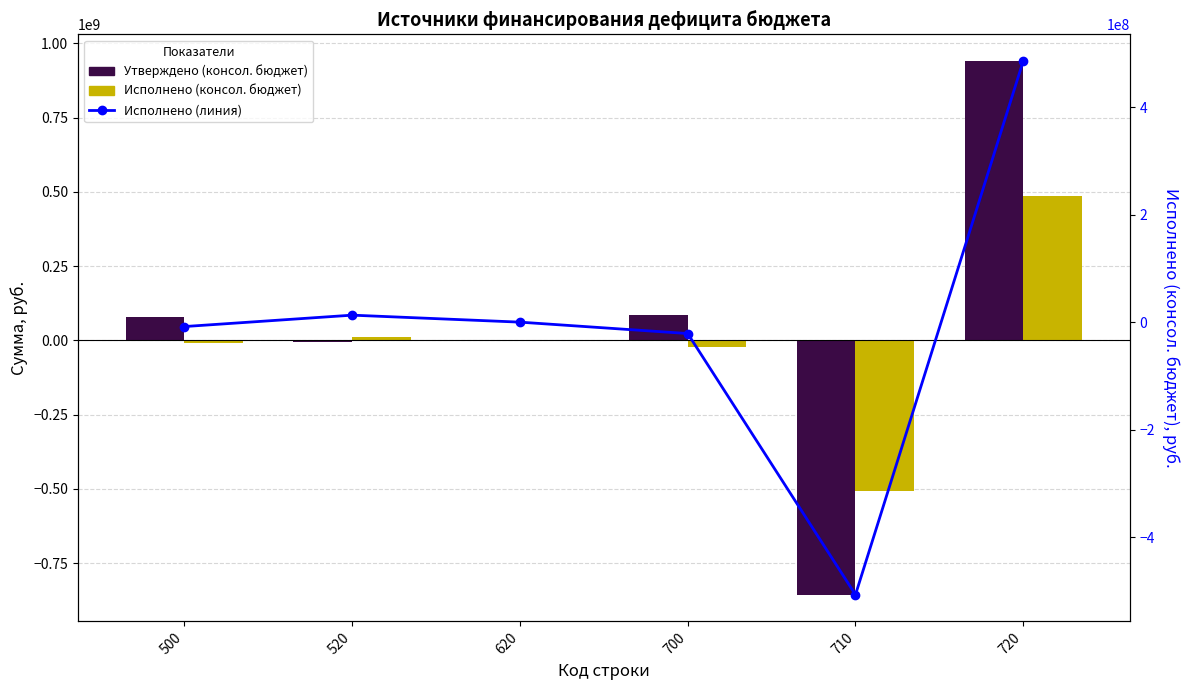

How many groups of bars are there?

6